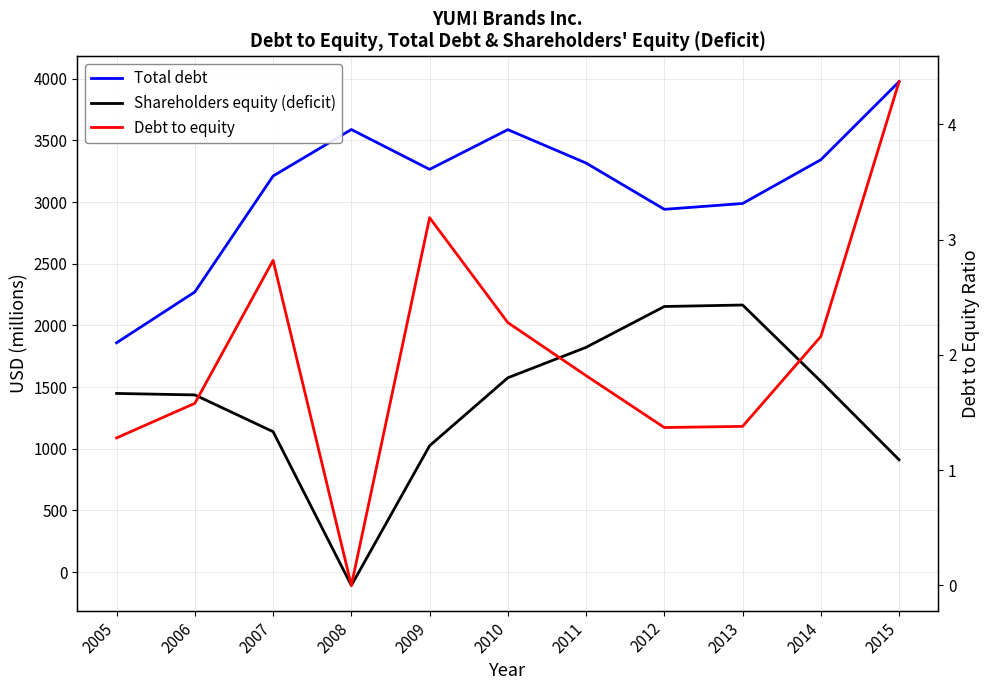

What is the difference between the Debt to equity values at 2015 and 2009?

1.2